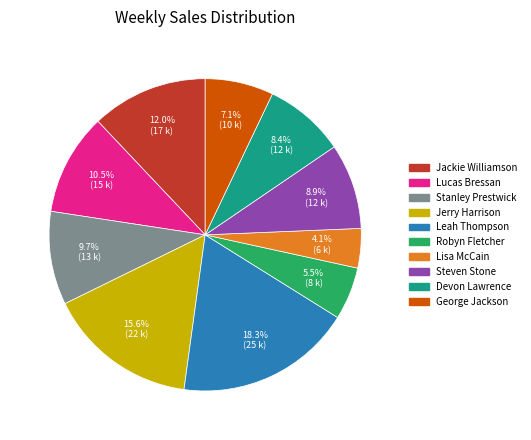

To the nearest percent, what is the combined percentage of Stanley Prestwick and Jackie Williamson?

22%